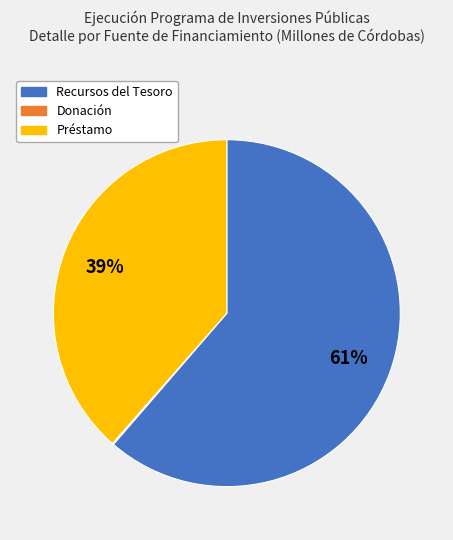

What is the largest slice in the pie chart?

Recursos del Tesoro